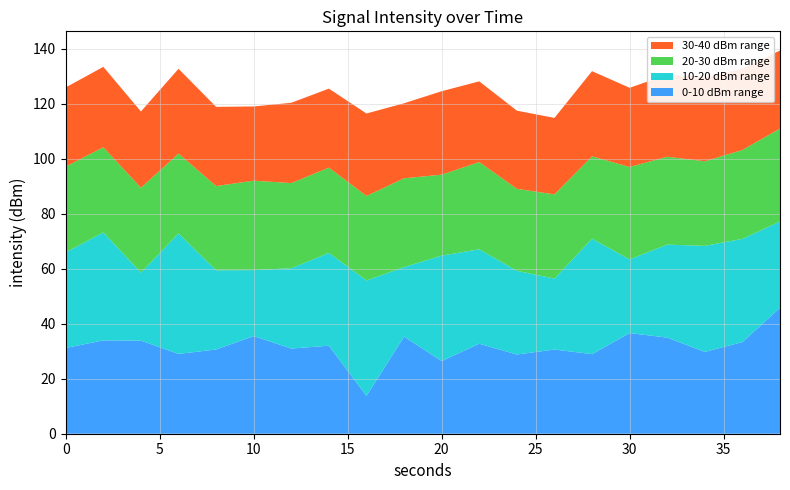

What is the total value across all series at 20?

124.6